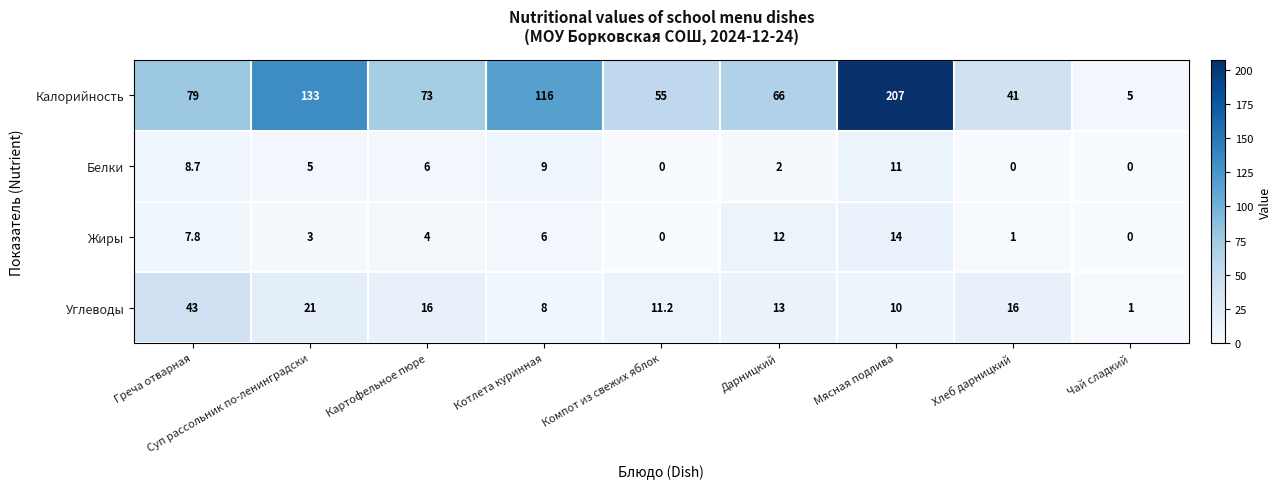

Rank the series by their maximum value, from highest to lowest.

Калорийность, Углеводы, Жиры, Белки